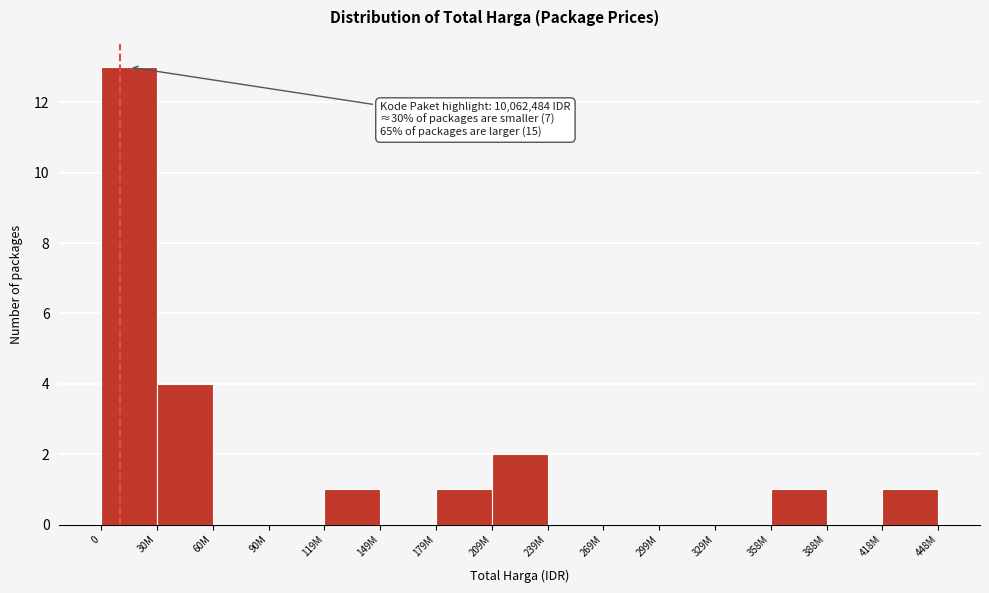

Reading left to right, transcribe all the data shown in this chart.

0=13	30M=4	60M=0	90M=0	119M=1	149M=0	179M=1	209M=2	239M=0	269M=0	299M=0	329M=0	358M=1	388M=0	418M=1